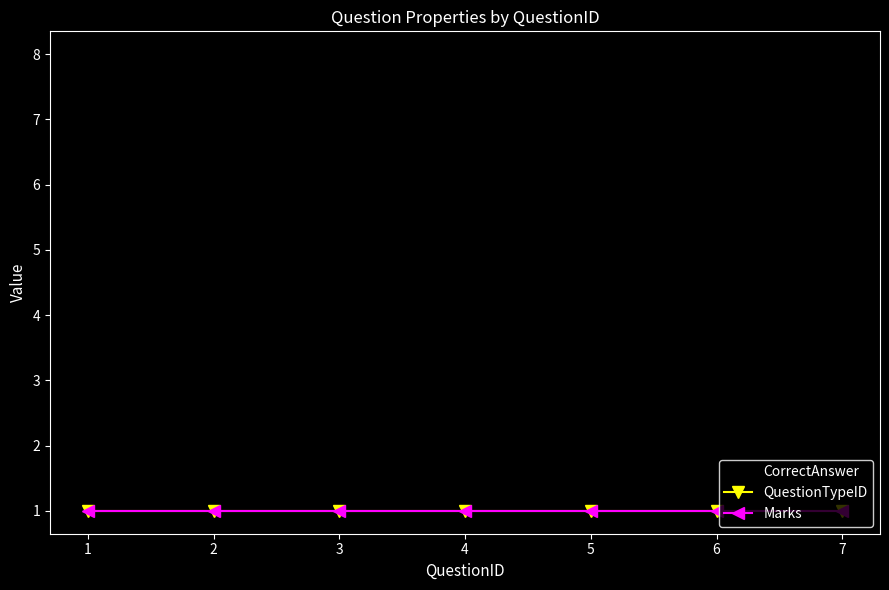

List the labels in order of CorrectAnswer value, smallest first.

1, 3, 6, 2, 5, 7, 4